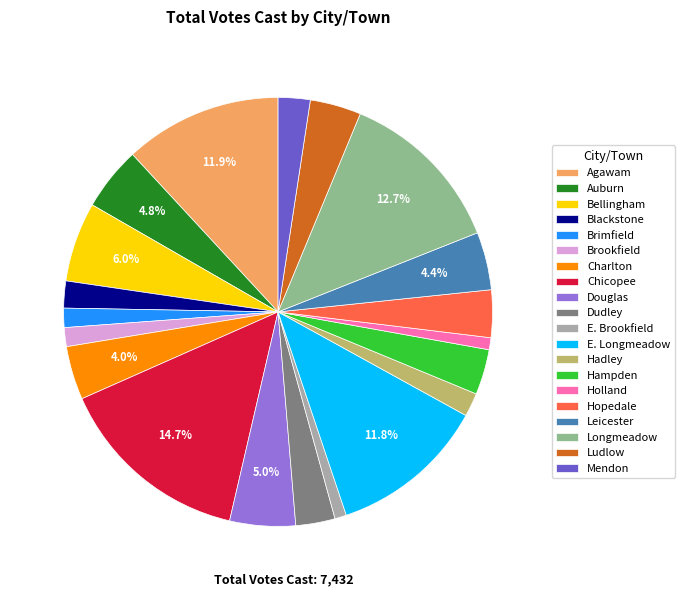

To the nearest percent, what percentage of the pie is Holland?

1%